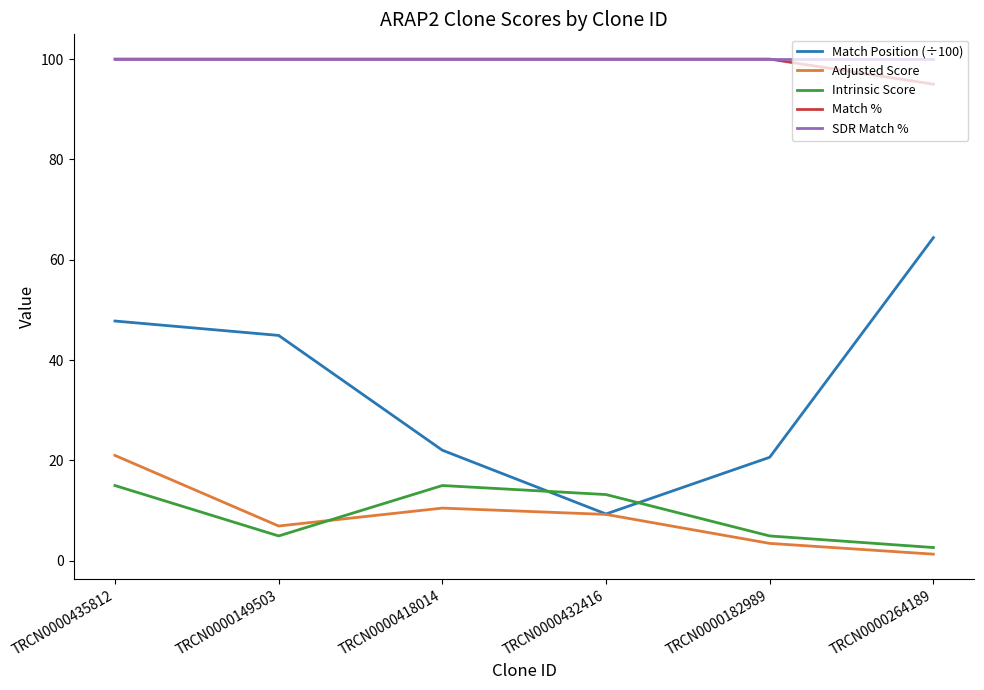

Is the value of Intrinsic Score at TRCN0000182989 greater than the value of SDR Match % at TRCN0000435812?

No